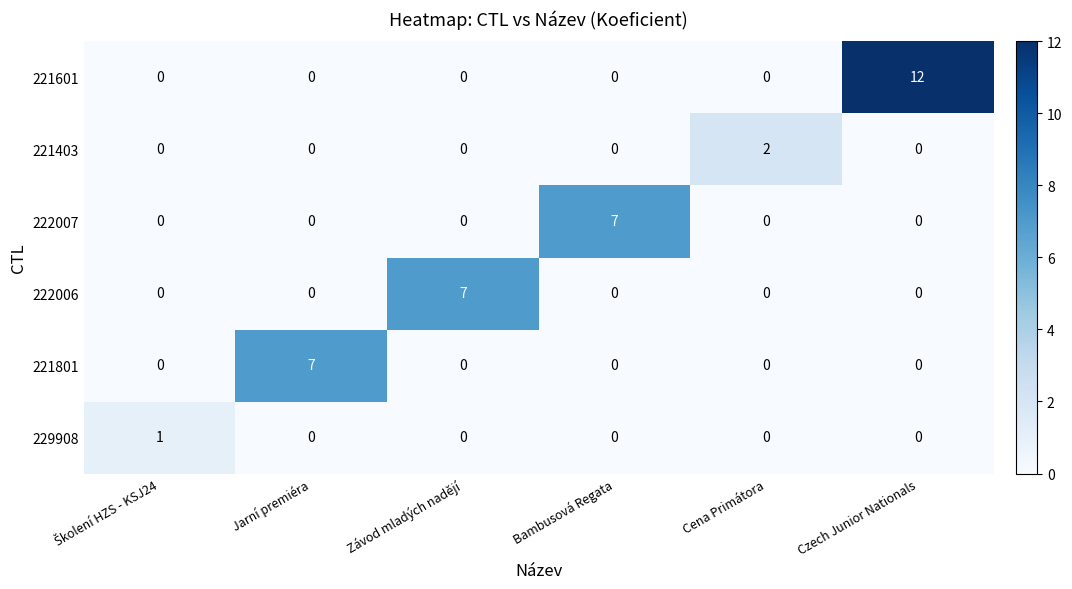

Which label corresponds to the largest value in the chart?

Czech Junior Nationals